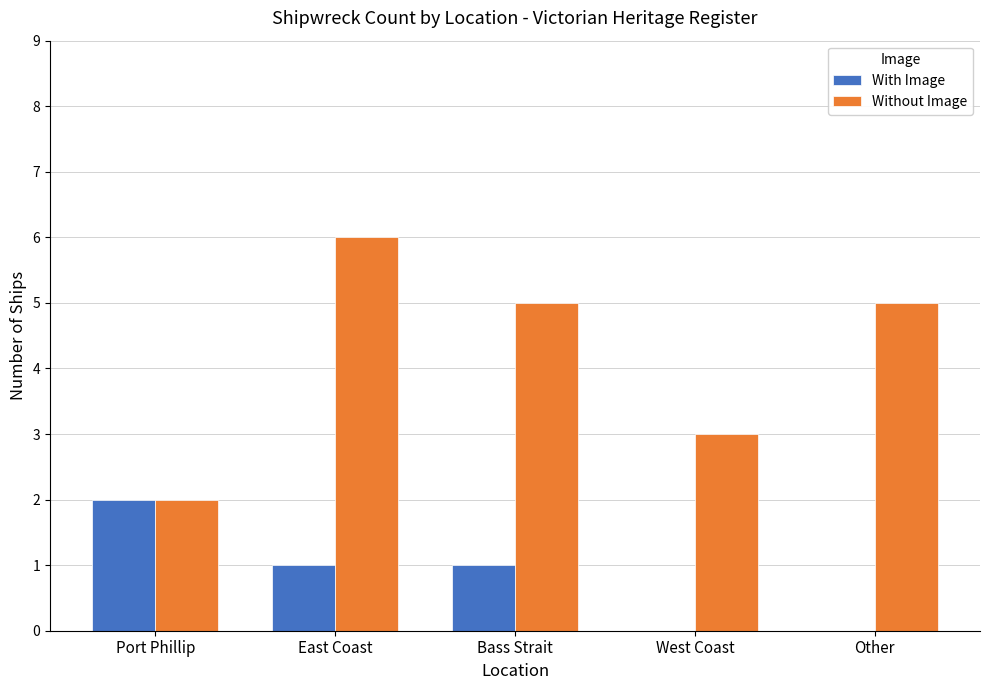

What is the sum of all Without Image values?

21